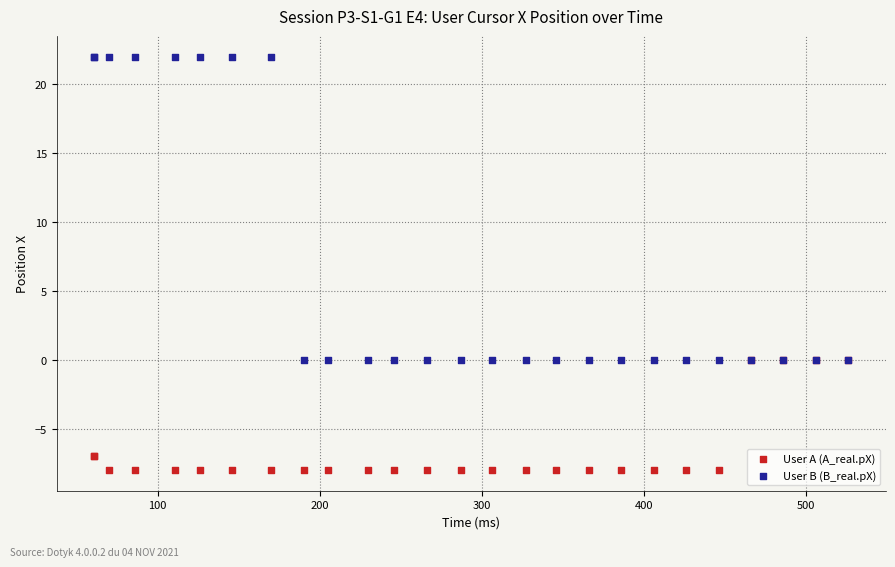

Which series reaches the maximum Y coordinate?

User B (B_real.pX)